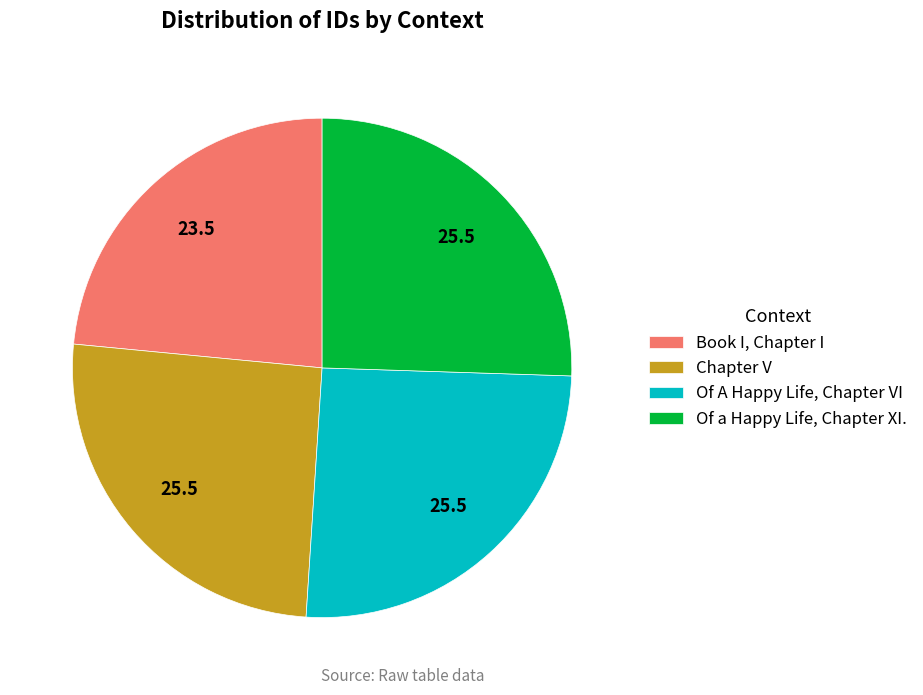

Which has a higher value, Of a Happy Life, Chapter XI. or Book I, Chapter I?

Of a Happy Life, Chapter XI.